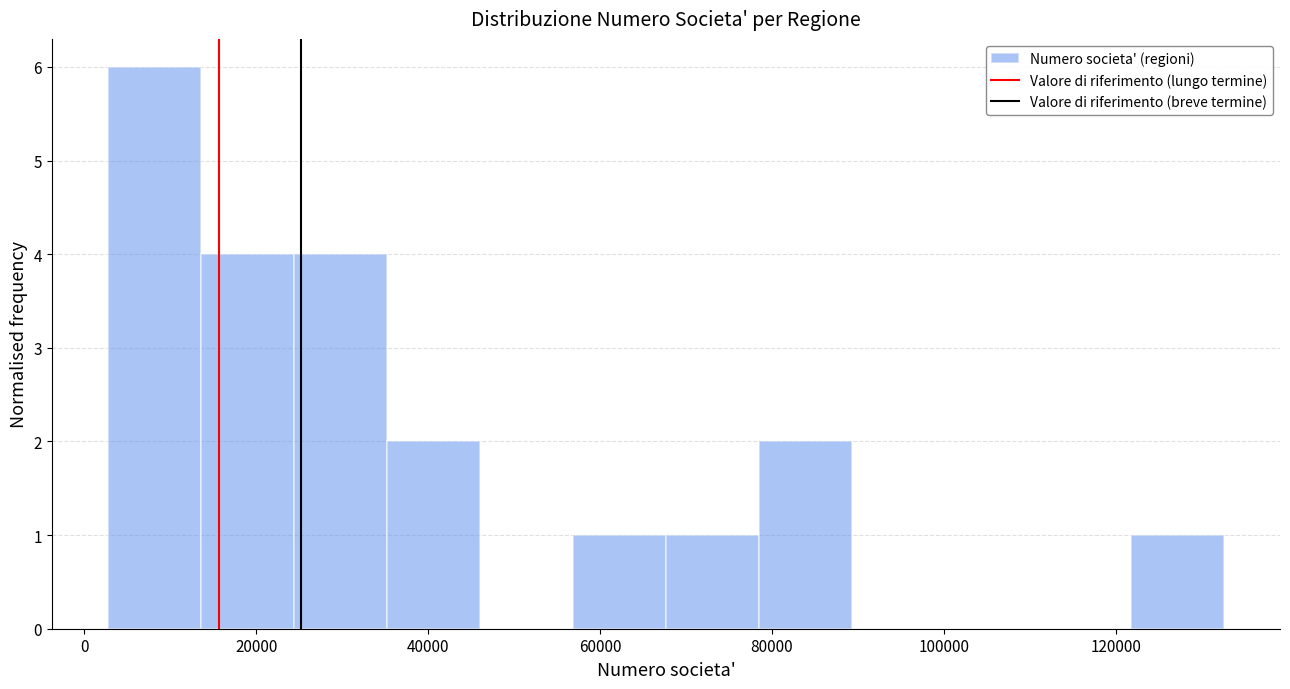

Reading left to right, transcribe this chart: for each bar, give the range it covers on the x-axis and its height. Neither the bar edges nor the heights are printed on the chart, so give them approximately, as read against the axes.

2000 to 14000: 6
14000 to 24000: 4
24000 to 36000: 4
36000 to 46000: 2
46000 to 56000: 0
56000 to 68000: 1
68000 to 78000: 1
78000 to 90000: 2
90000 to 100000: 0
100000 to 110000: 0
110000 to 122000: 0
122000 to 132000: 1